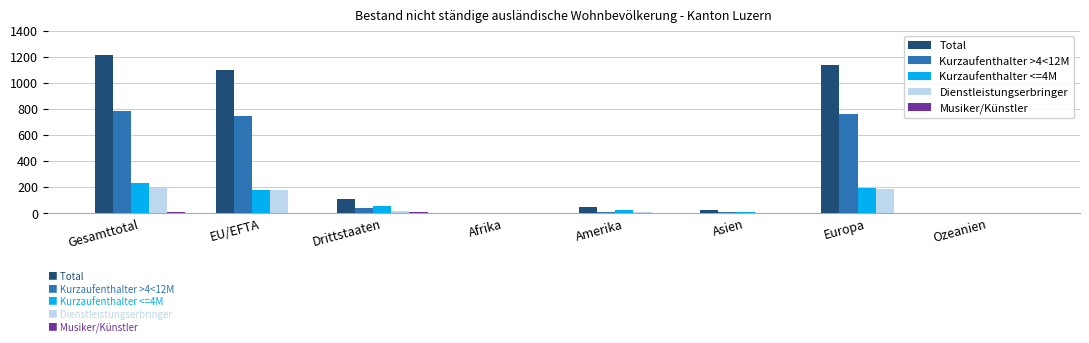

How many groups of bars are there?

8